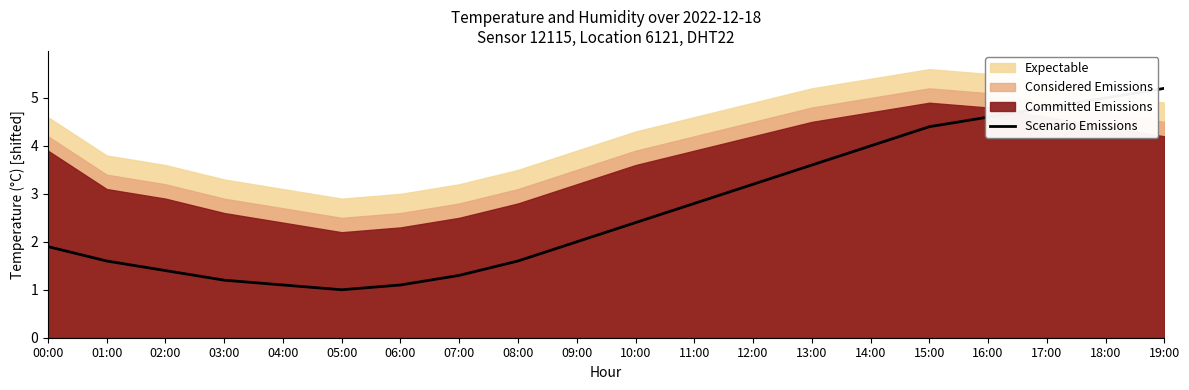

How many data points does each series have?

20